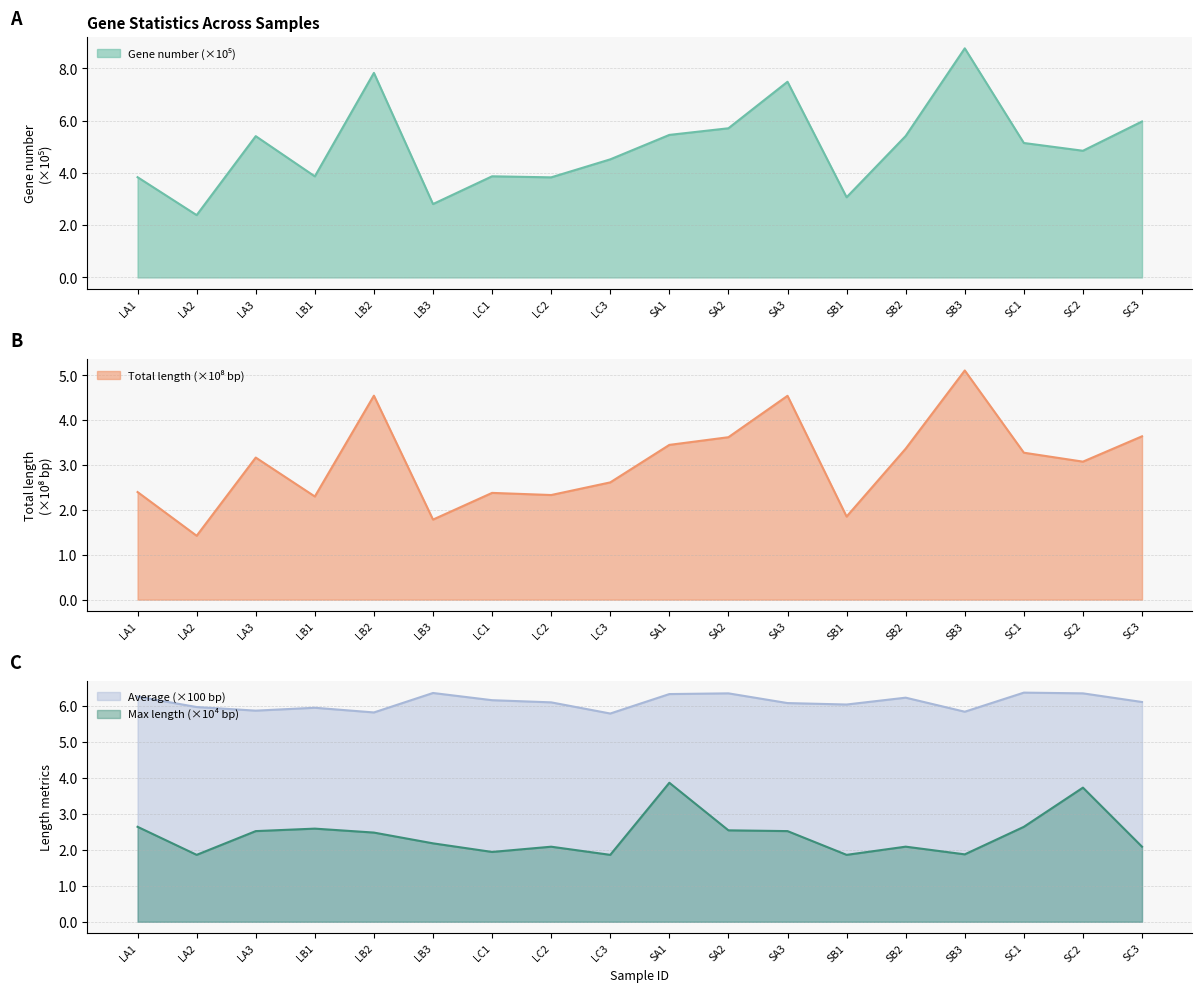

What is the label of the 12th point from the left?

SA3